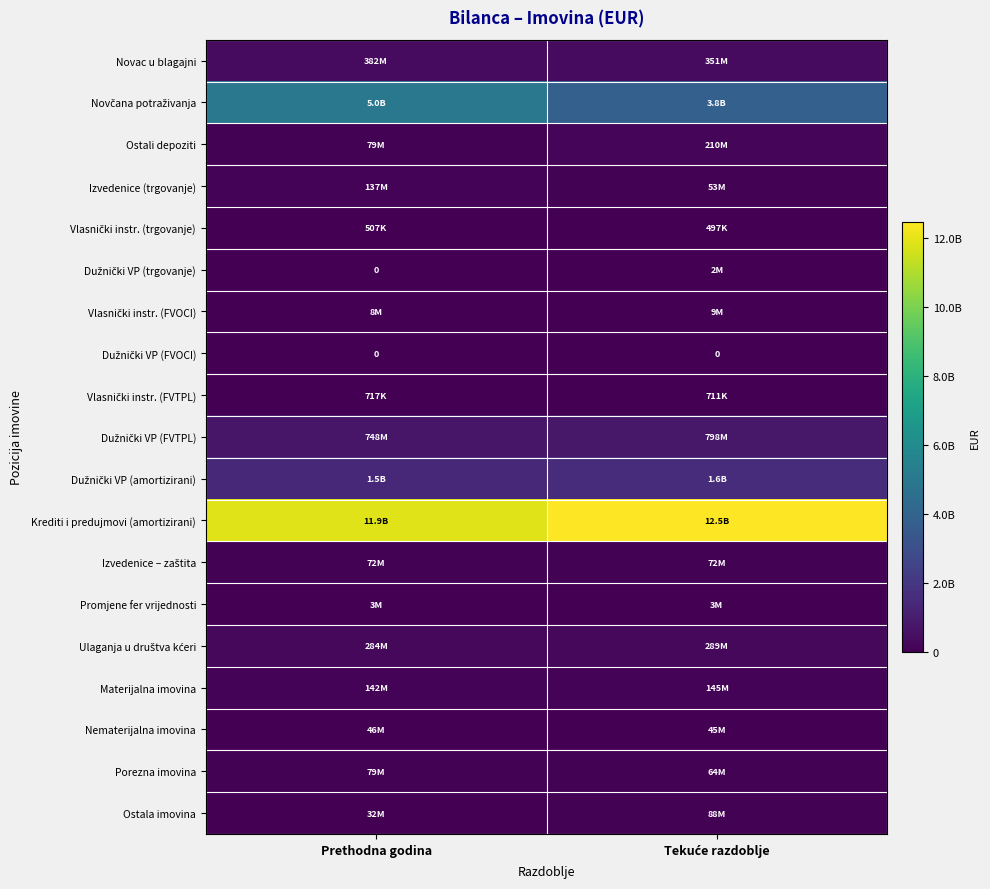

What is the sum of all Izvedenice – zaštita values?

143724495